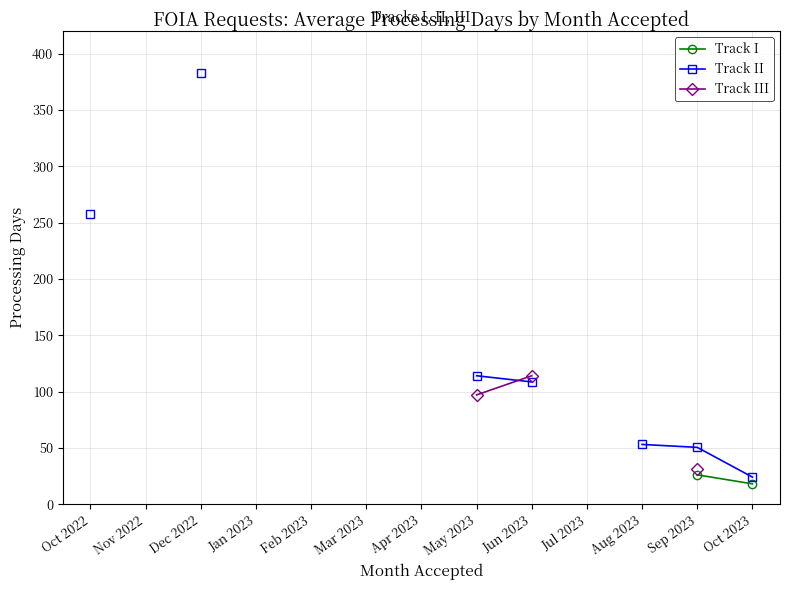

What are all the series names shown in the legend?

Track I, Track II, Track III